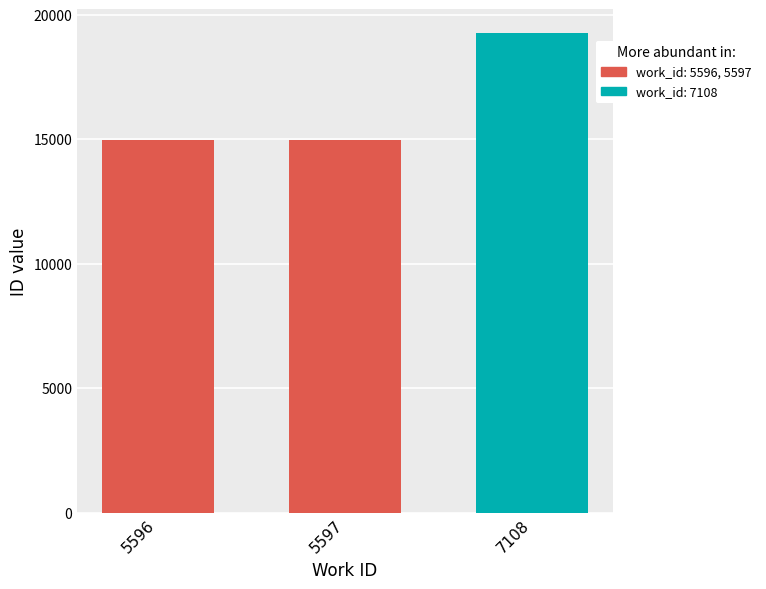

What is the ratio of the value at 5597 to the value at 5596?

1.0